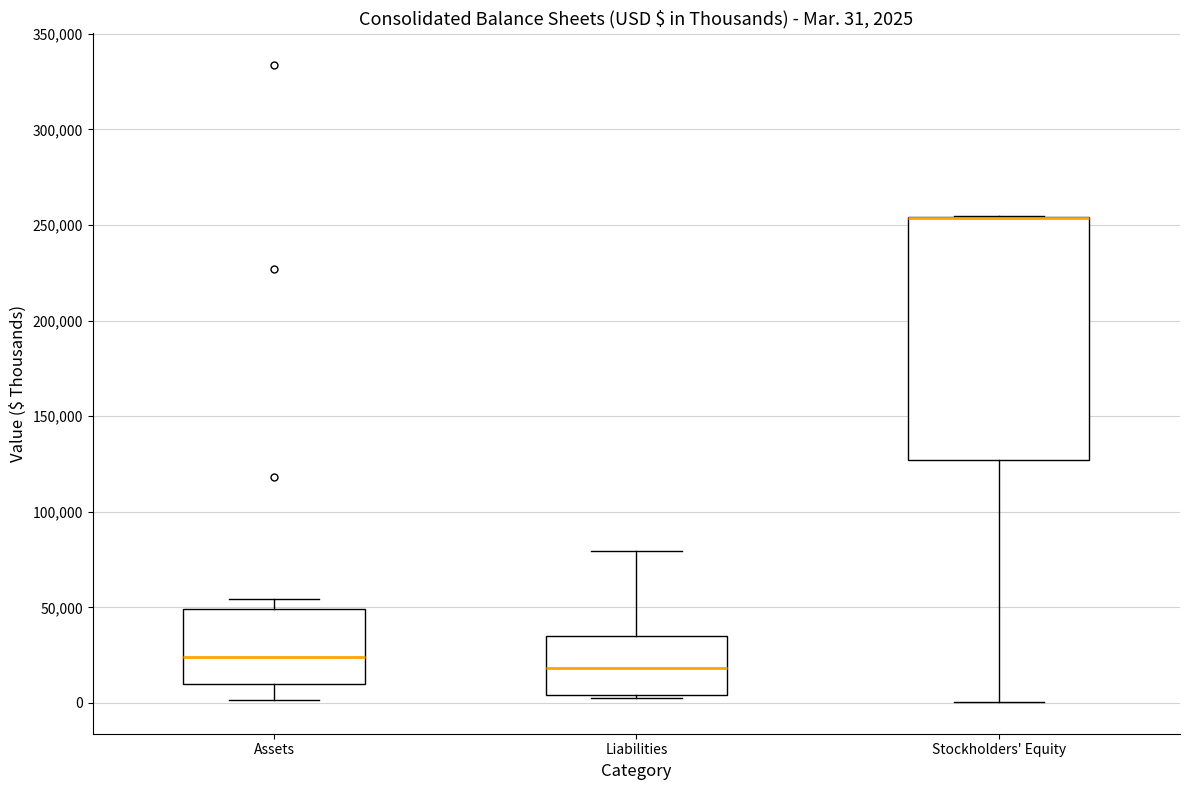

Which box is the tallest, from its lower edge to its upper edge?

Stockholders' Equity